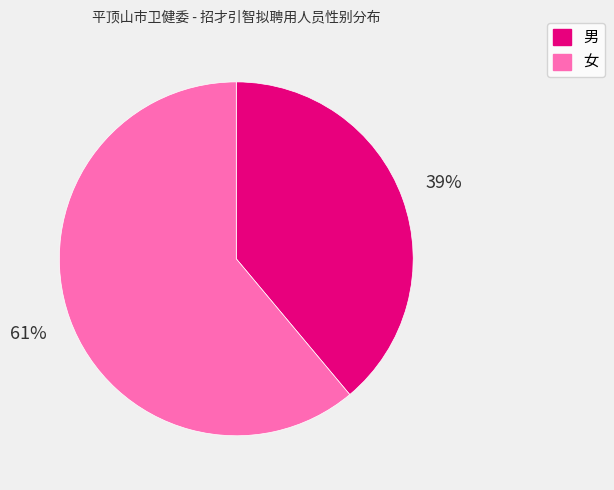

What percentage is the 女 slice, to the nearest percent?

61%